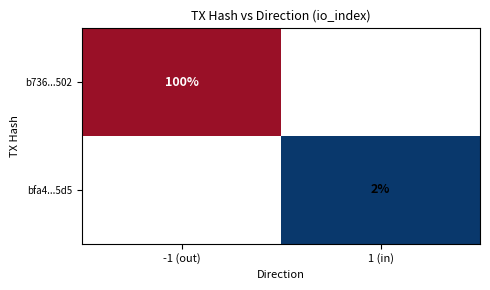

Count the number of categories in the chart.

2